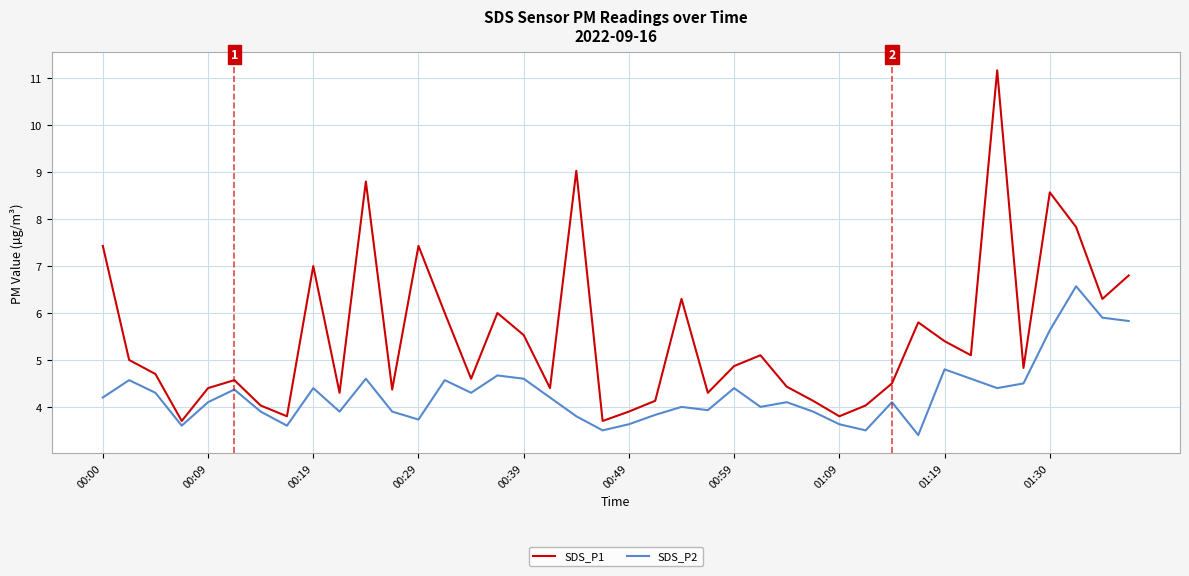

Rank the series by their maximum value, from highest to lowest.

SDS_P1, SDS_P2